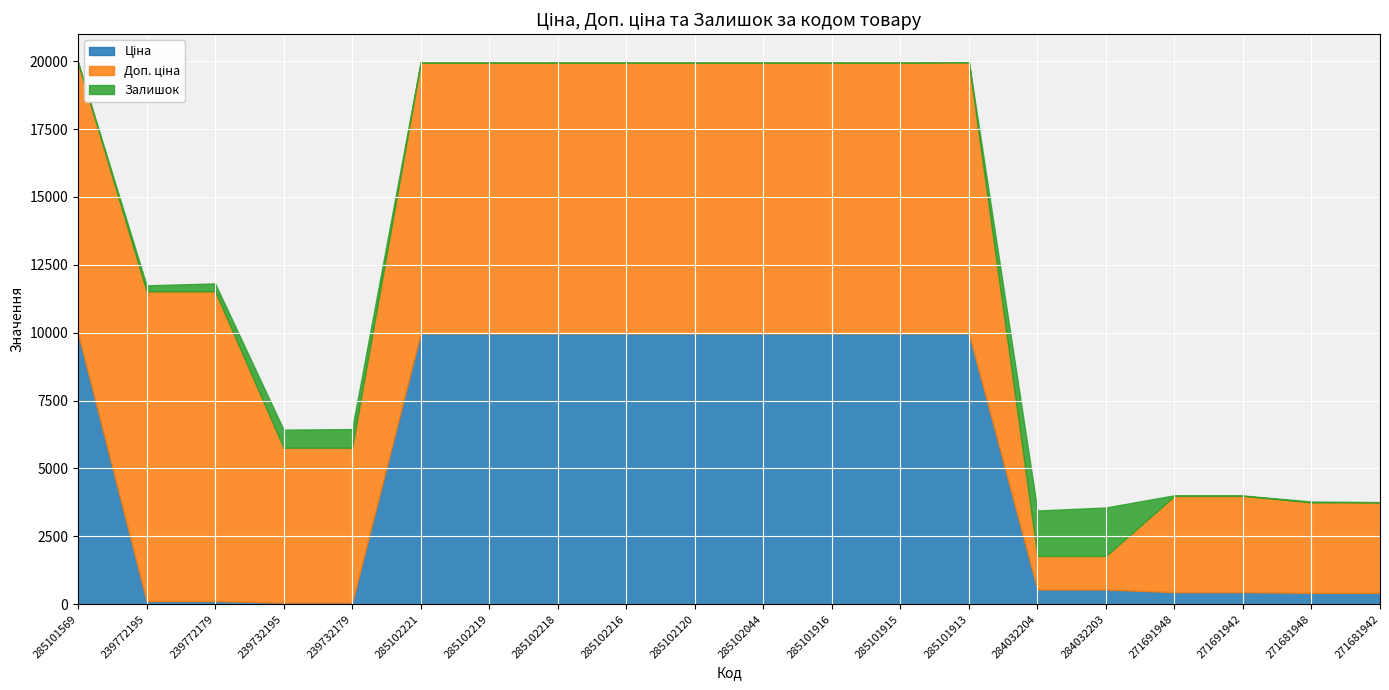

What is the spread (max minus min) of values at 239772195?

11295.9